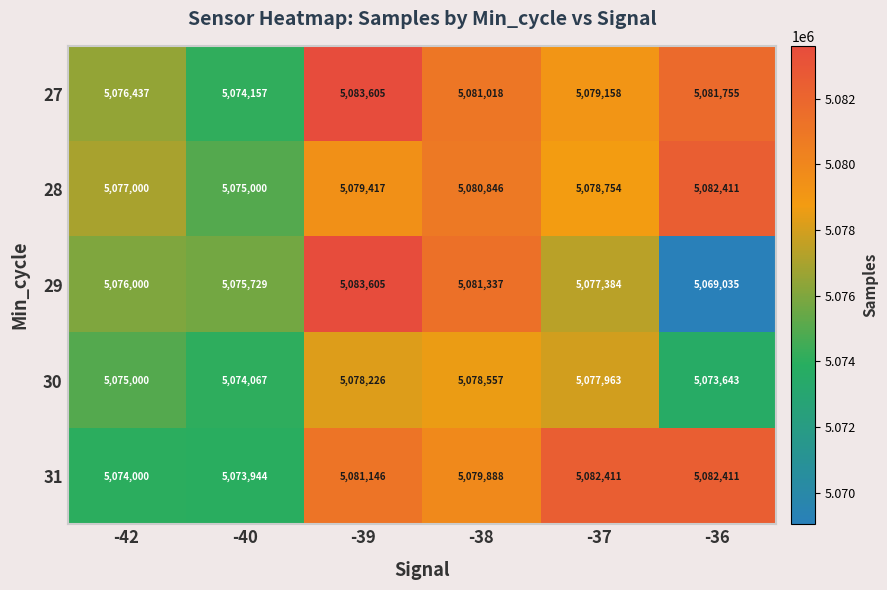

Which series has the largest range (max minus min)?

29